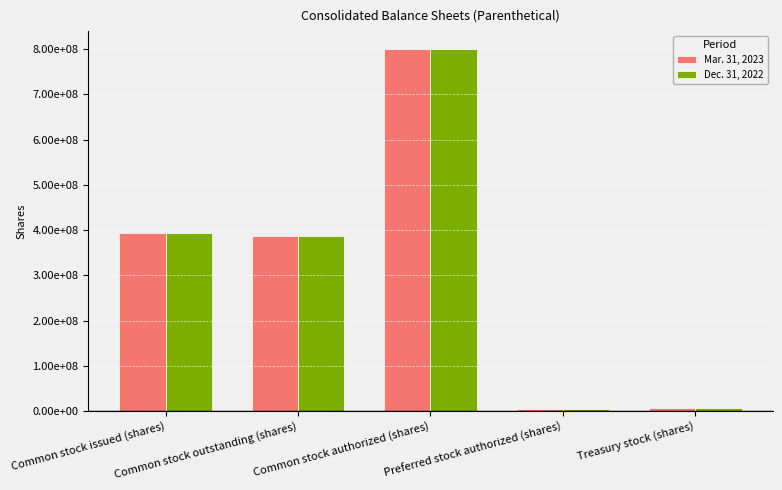

Are the bars grouped side by side (vs. stacked)?

Yes